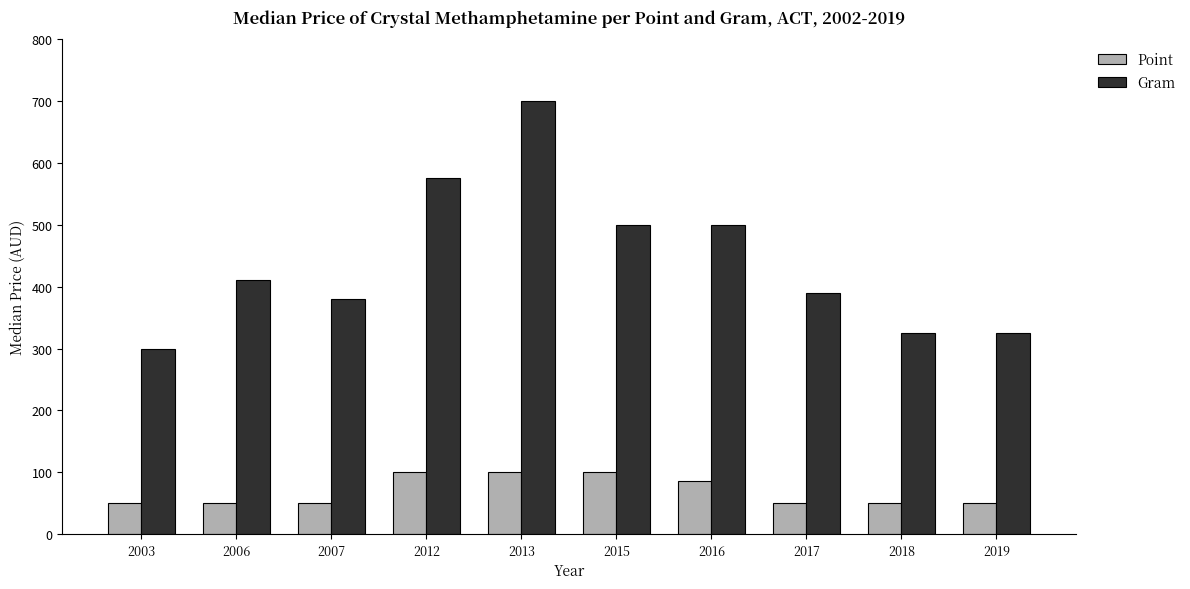

What is the value of the Gram bar at the 1st from the left?

300